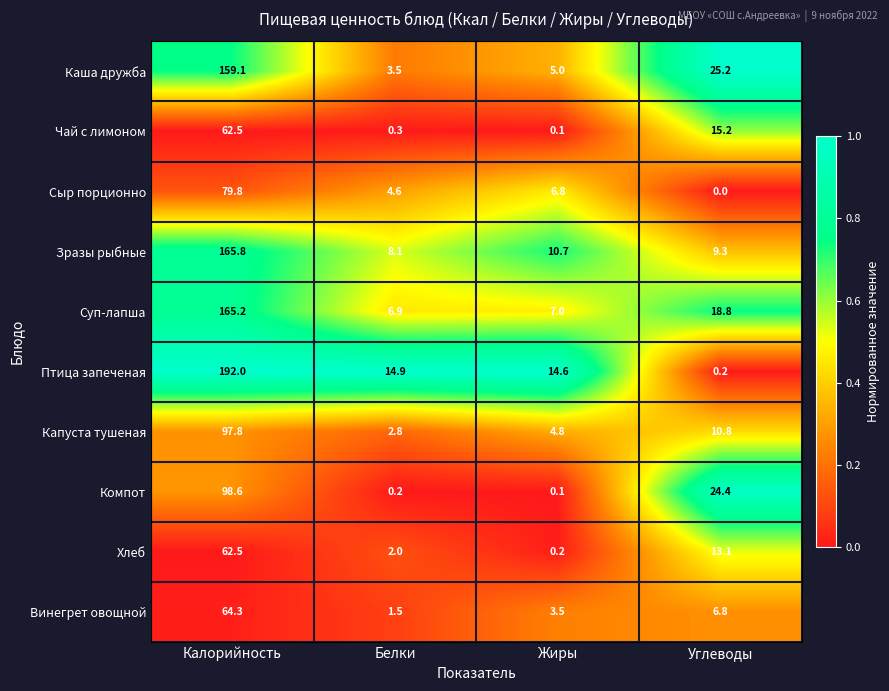

What is the difference between the maximum and minimum values in the Компот series?

98.5